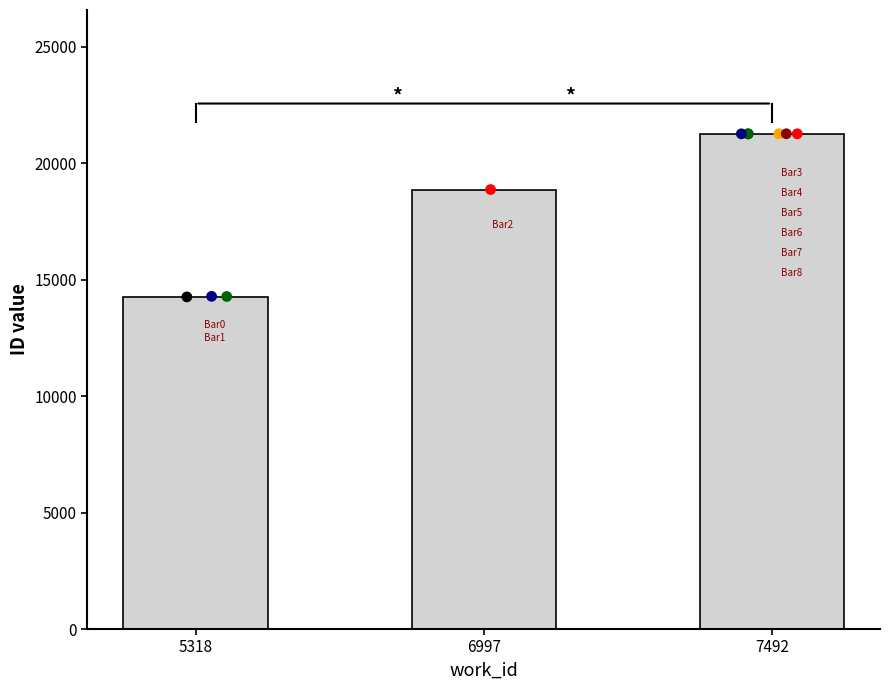

What is the change in value from 5318 to 6997?

+4596.7